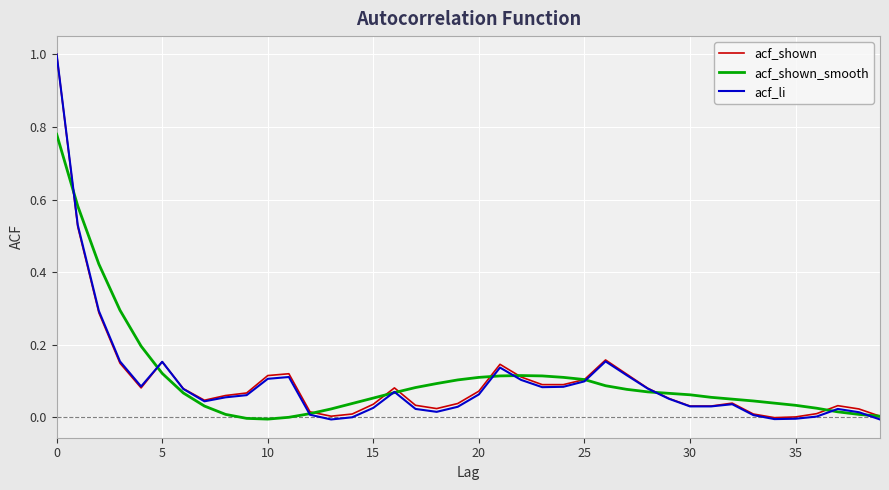

What is the maximum value shown in the chart?

1.0